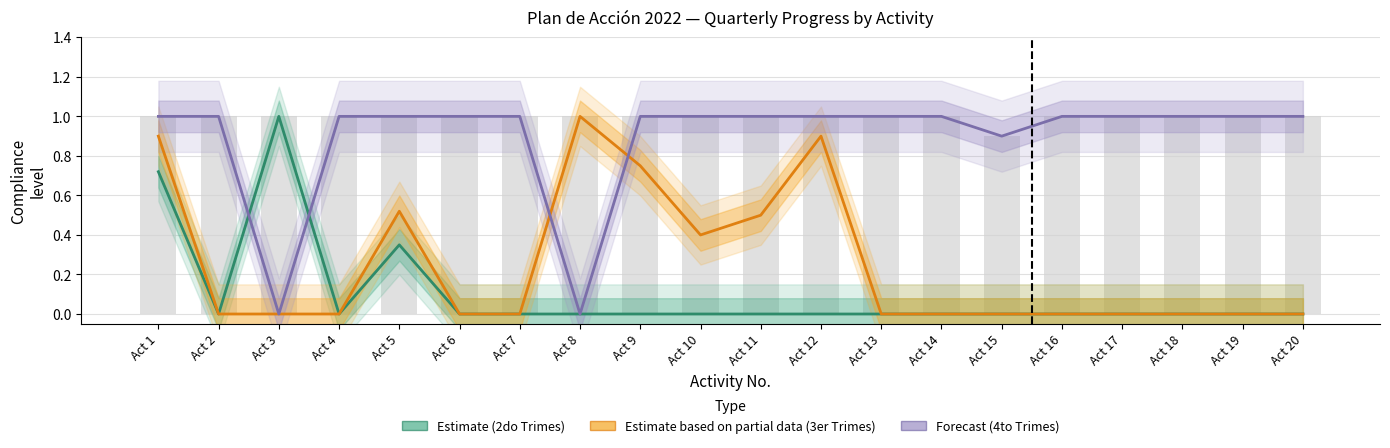

What is the difference between the second highest and minimum values in the Estimate based on partial data (3er Trimes) series?

0.9